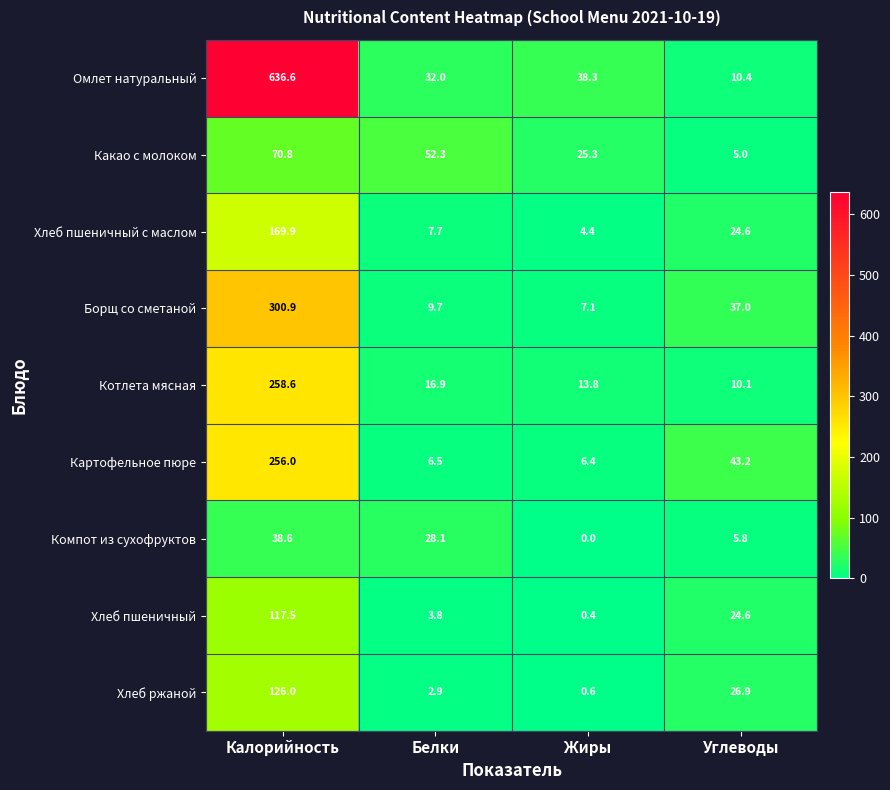

How many series are shown in this chart?

9